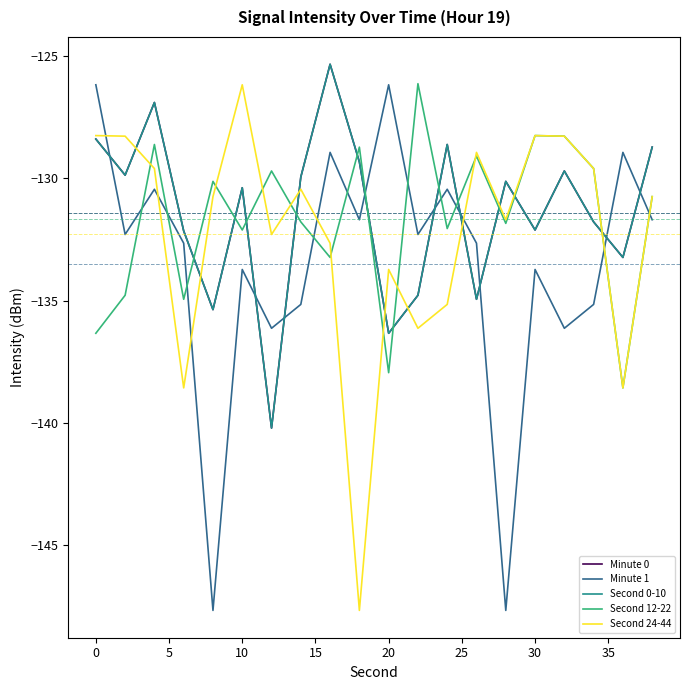

What is the difference between the maximum and minimum values in the Second 0-10 series?

14.9